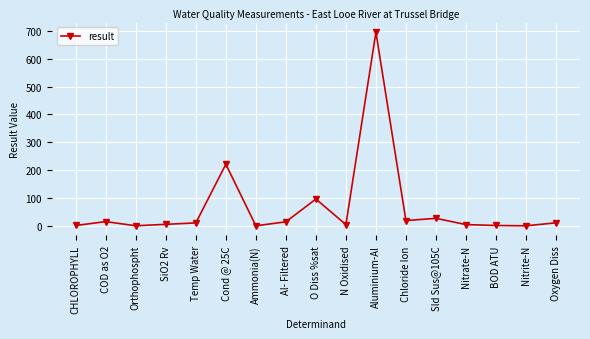

What is the label of the 17th point from the left?

Oxygen Diss